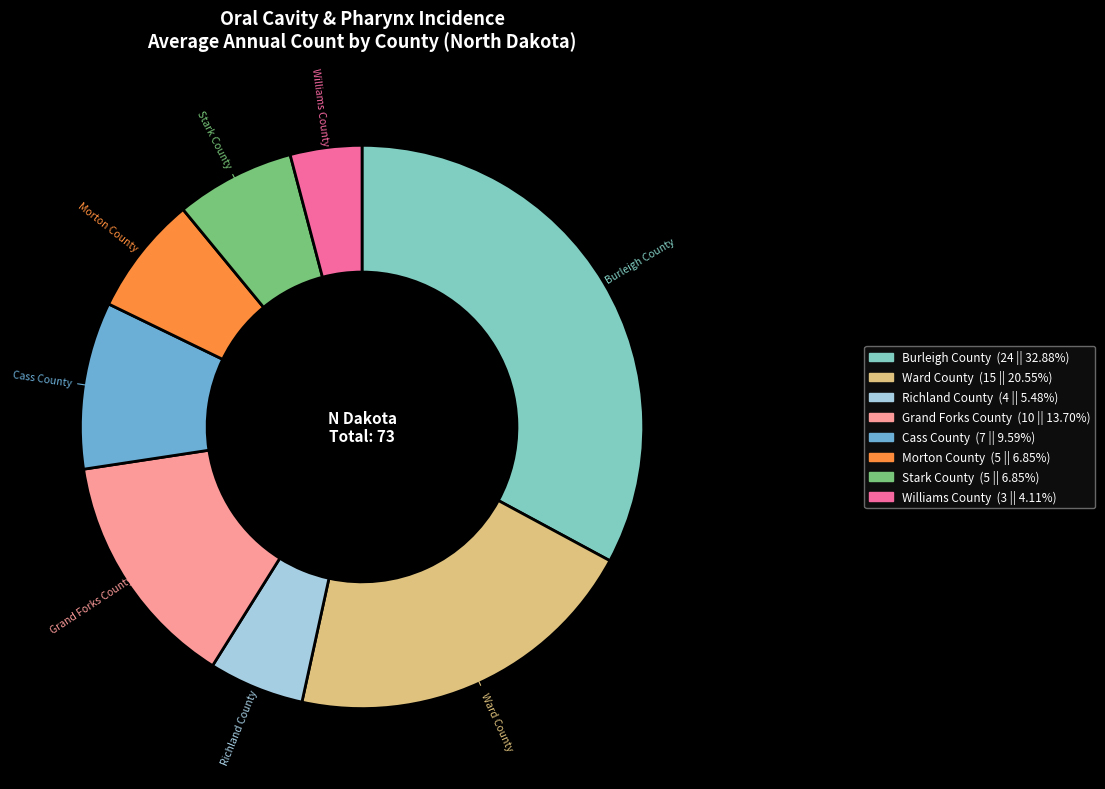

Approximately how many times larger is the value at Cass County (7 || 9.59%) compared to Grand Forks County (10 || 13.70%)?

0.7